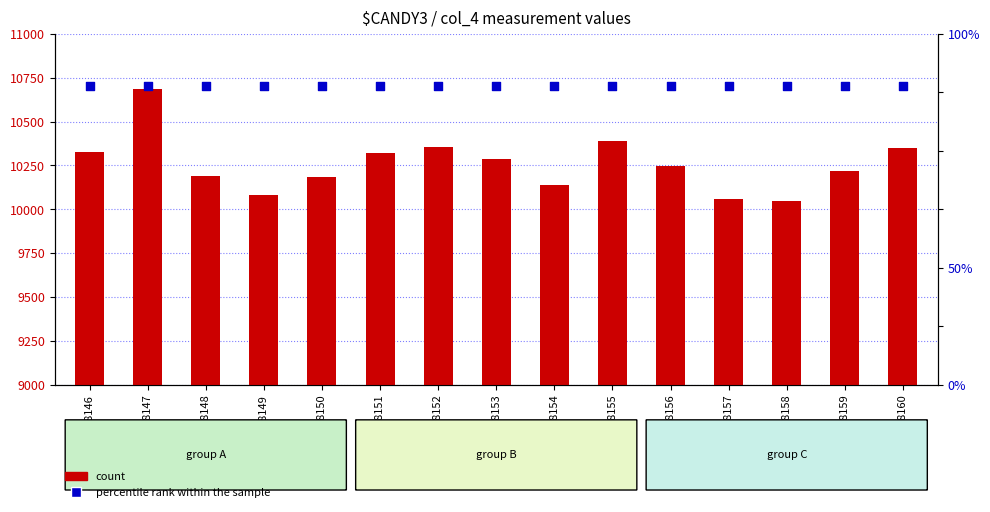

What are all the series names shown in the legend?

count, percentile rank within the sample